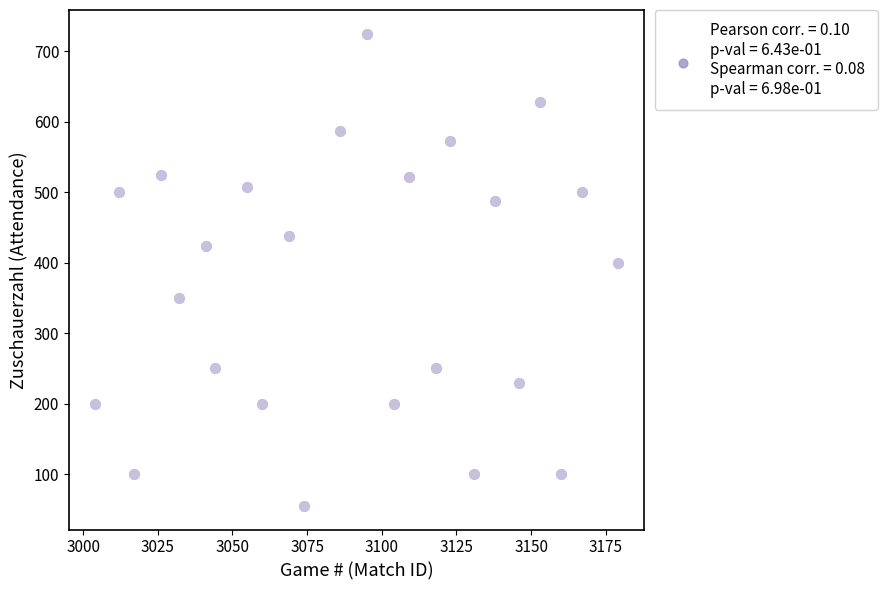

What is the range of Y values (max minus min)?

670